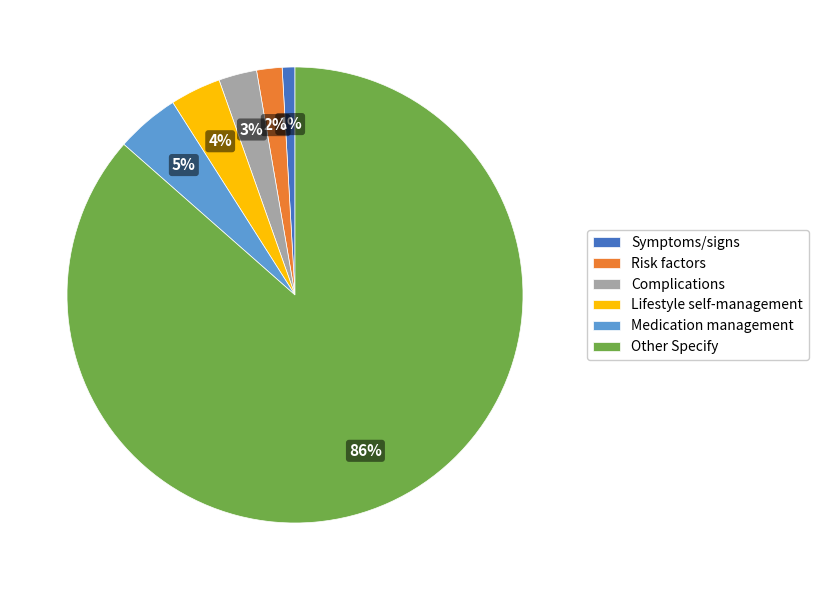

Does Symptoms/signs represent more than half of the total?

No